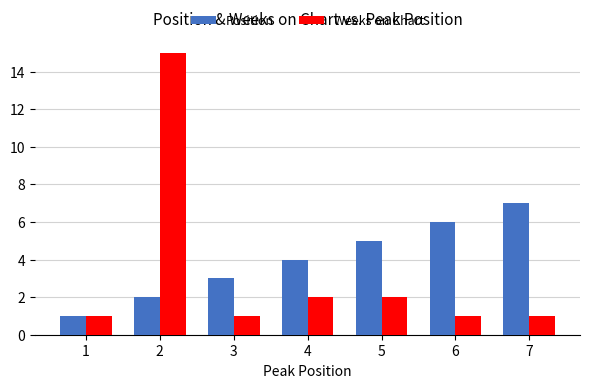

Which series has the largest total across all categories?

Position